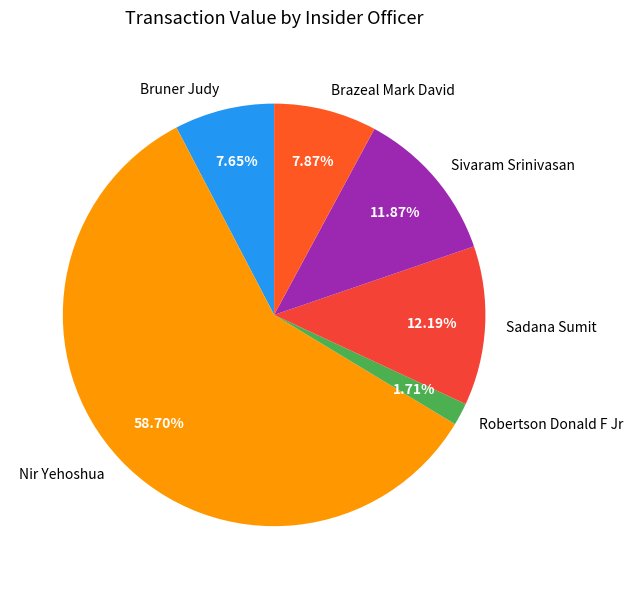

Does Nir Yehoshua account for over 50% of the chart?

Yes